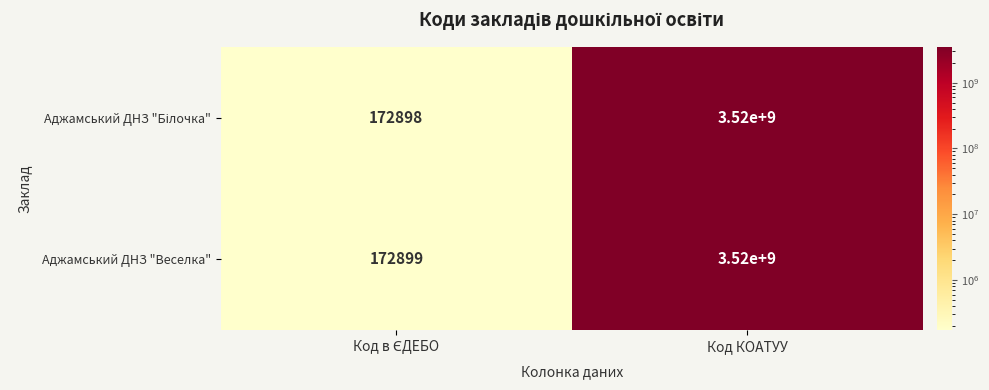

Is it true that Аджамський ДНЗ "Веселка" equals 1153478504 at Код КОАТУУ?

False